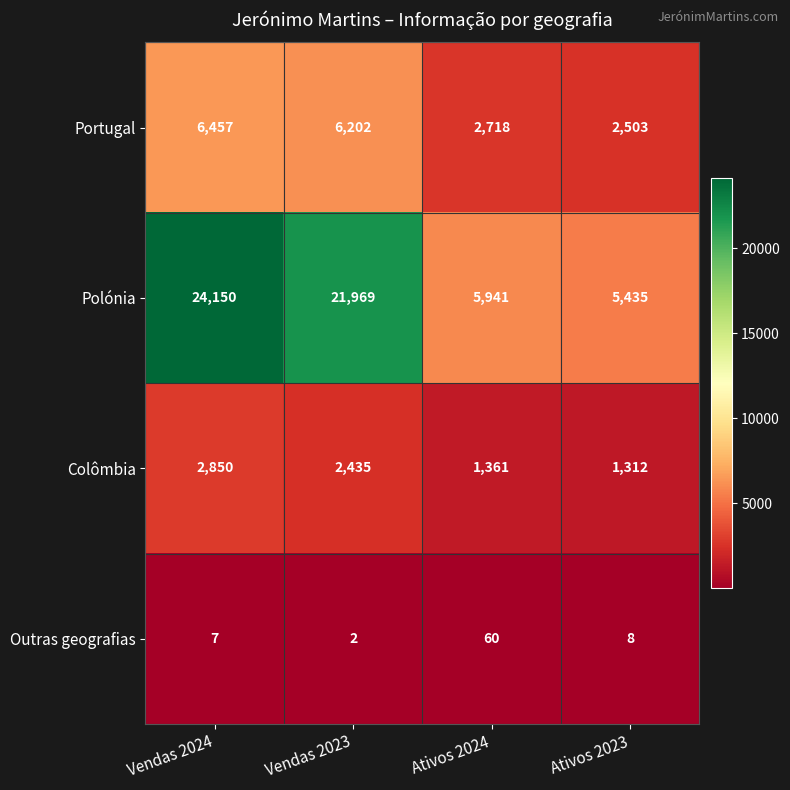

Reading left to right, what are all the values shown in this chart?

Portugal: Vendas 2024=6457	Vendas 2023=6202	Ativos 2024=2718	Ativos 2023=2503
Polónia: Vendas 2024=24150	Vendas 2023=21969	Ativos 2024=5941	Ativos 2023=5435
Colômbia: Vendas 2024=2850	Vendas 2023=2435	Ativos 2024=1361	Ativos 2023=1312
Outras geografias: Vendas 2024=7	Vendas 2023=2	Ativos 2024=60	Ativos 2023=8